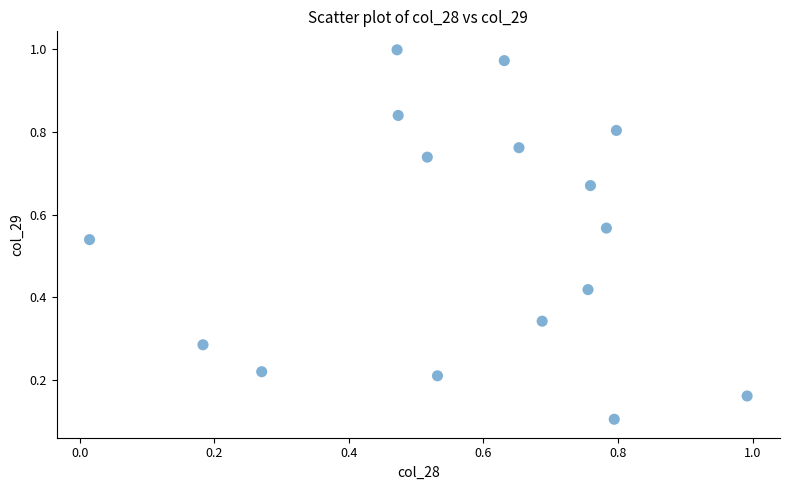

What is the range of Y values (max minus min)?

0.9